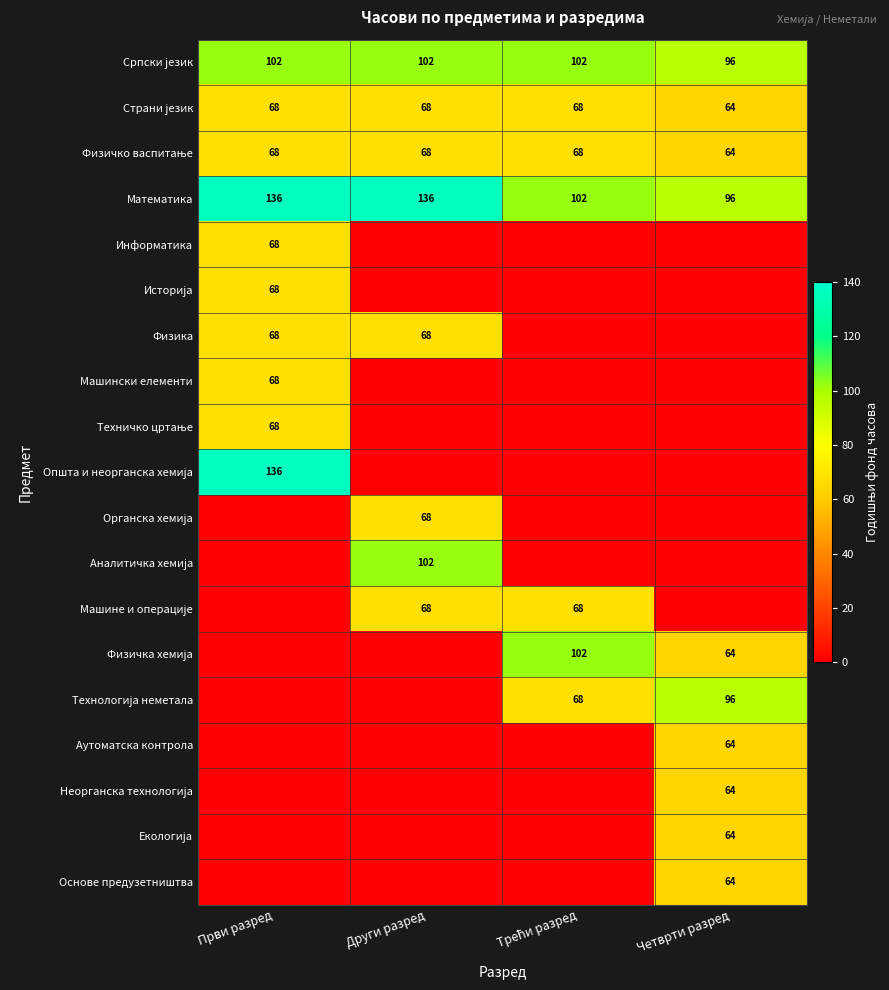

The Физика series shows 68 at Први разред. True or false?

True